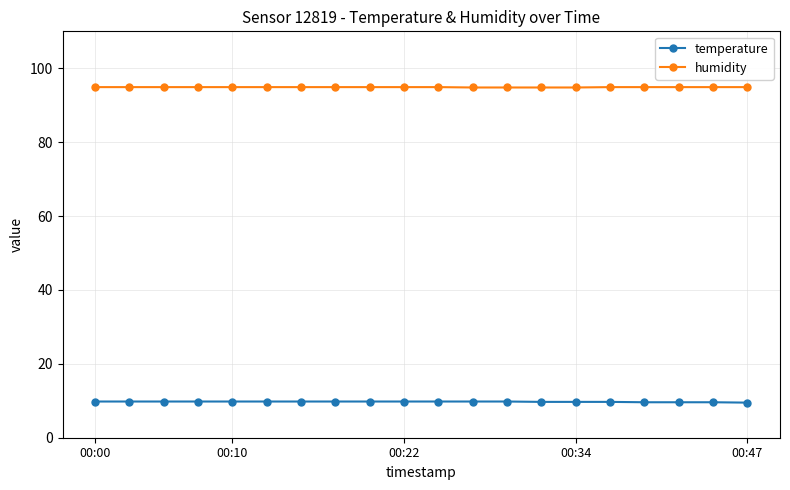

Which series has the largest total across all categories?

humidity